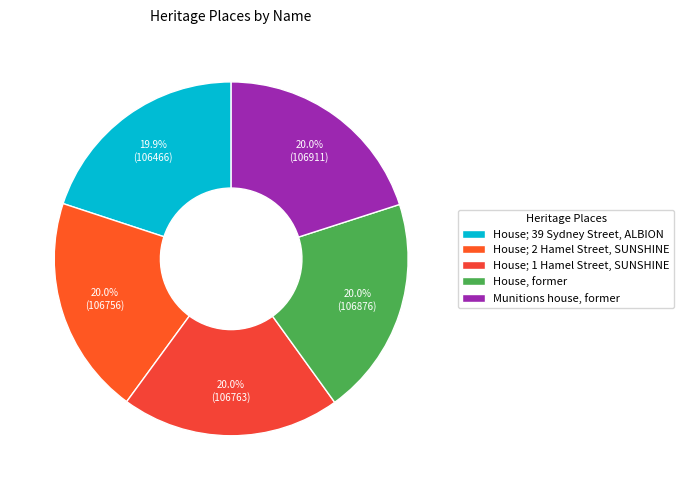

What is the change in value from House; 39 Sydney Street, ALBION to House, former?

+410